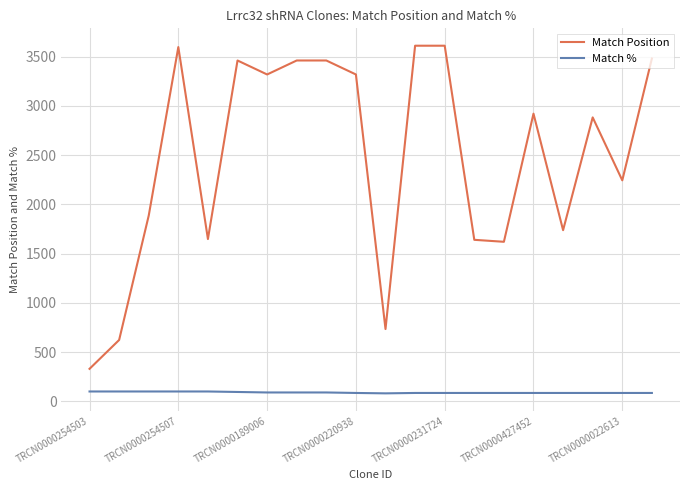

True or false: Match Position and Match % intersect in this chart.

False